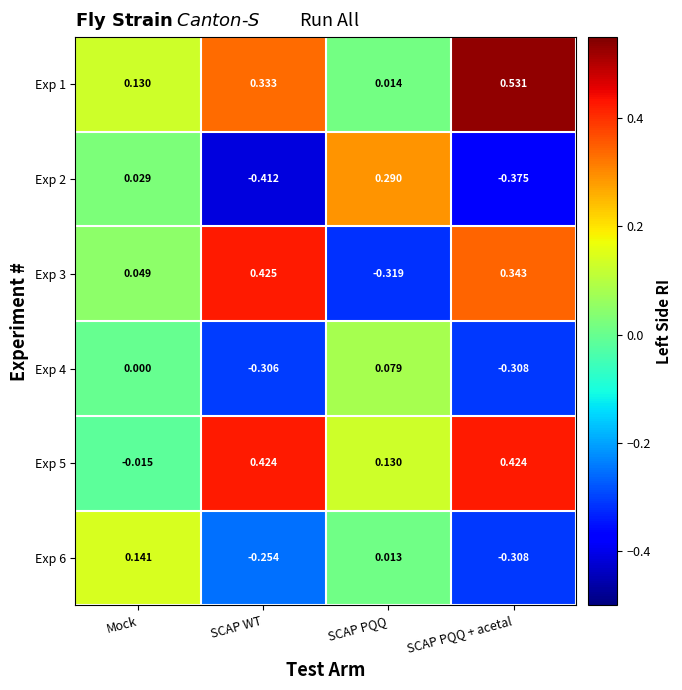

Between SCAP WT and SCAP PQQ, which series saw the biggest shift?

Exp 3